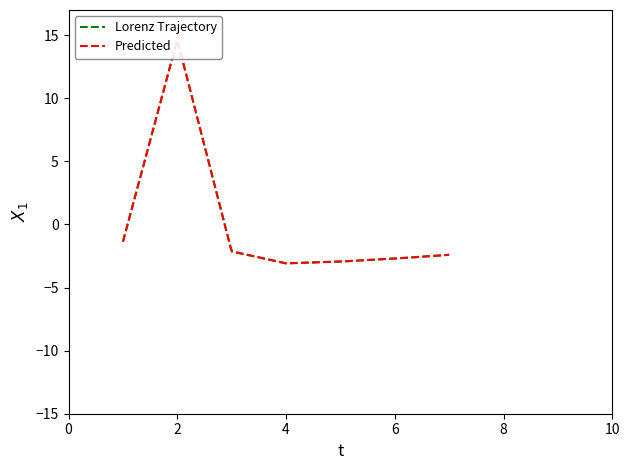

What is the total value across all series at 3?

-4.3